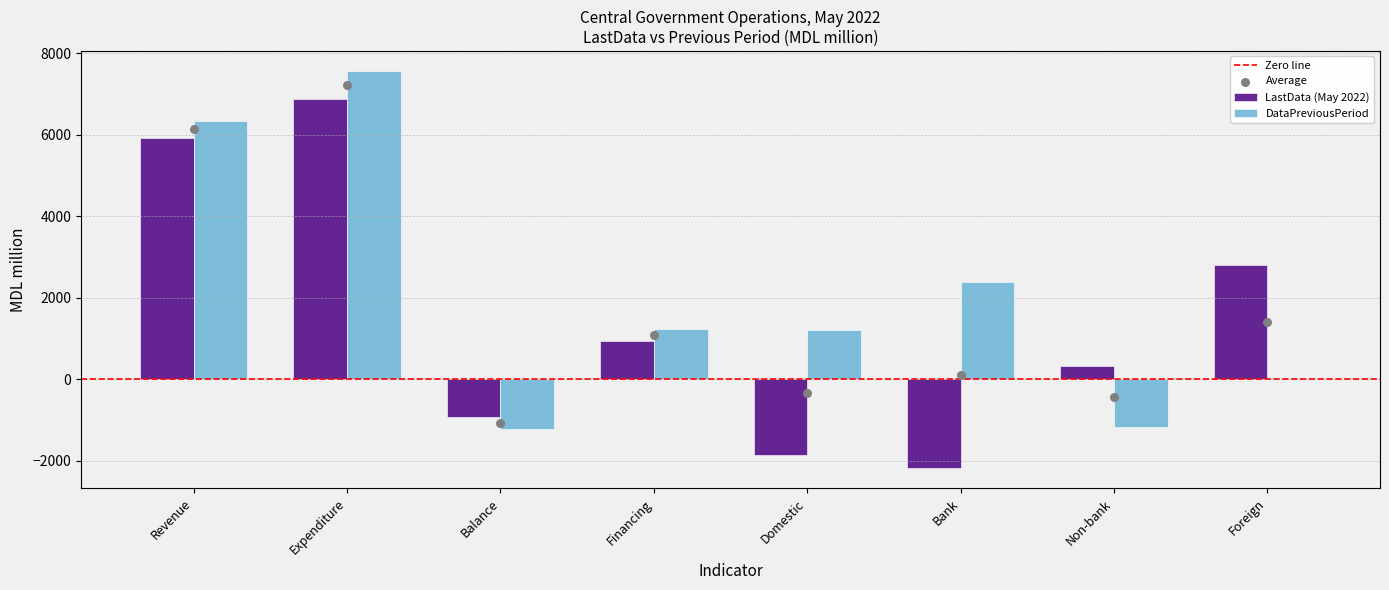

Which series has the largest total across all categories?

DataPreviousPeriod